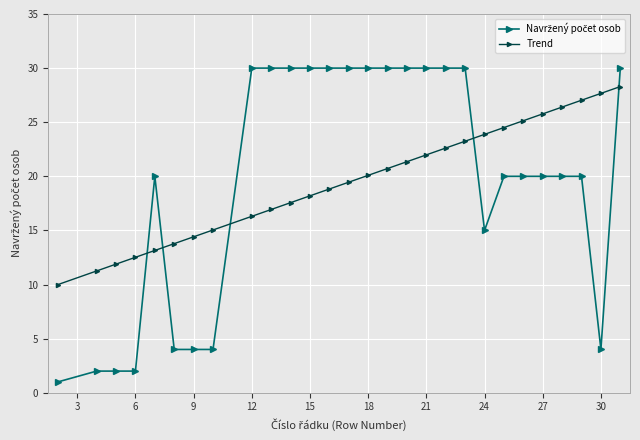

What is the lowest value of the Trend series?

10.0